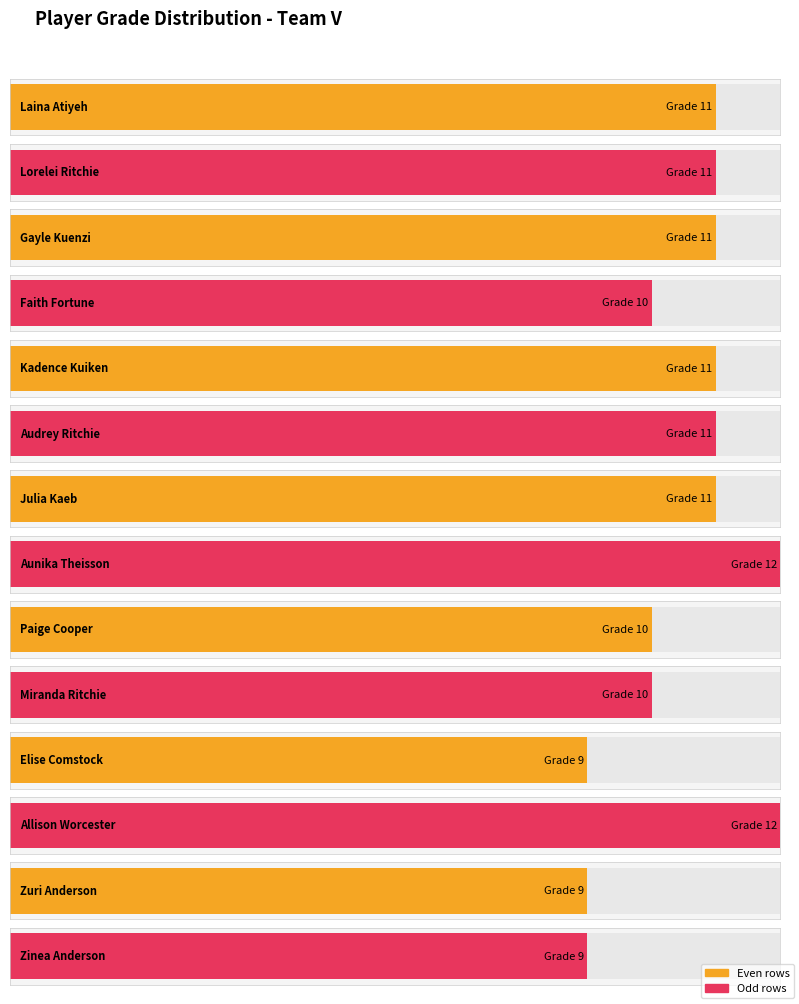

Which has a higher value, Miranda Ritchie or Lorelei Ritchie?

Lorelei Ritchie